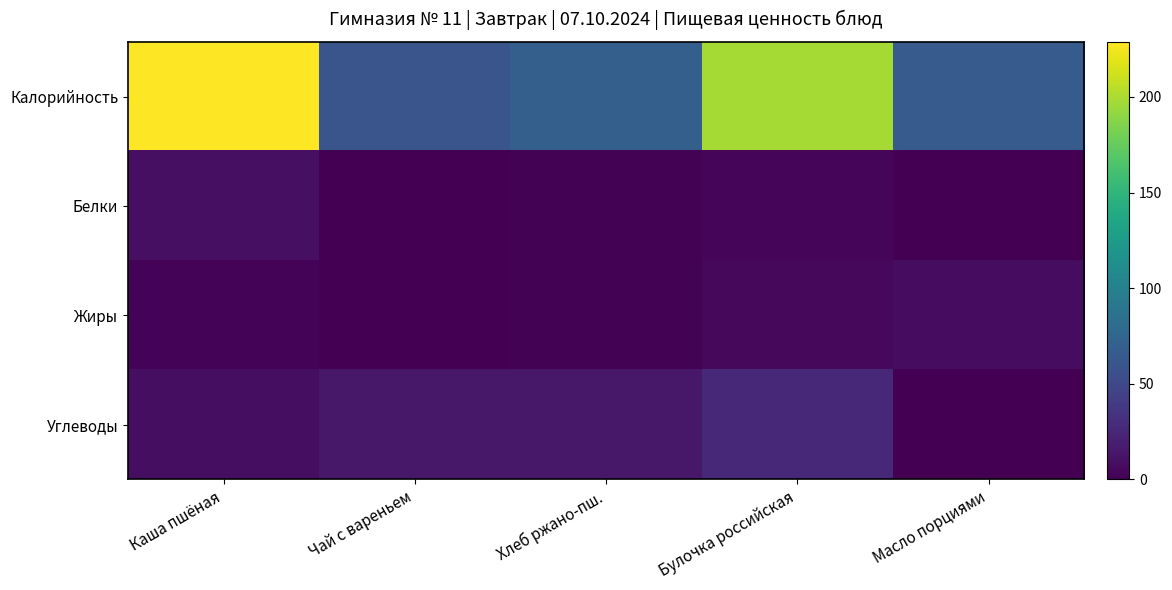

Reading left to right, transcribe all the data shown in this chart.

Калорийность: Каша пшёная=228.8	Чай с вареньем=60.0	Хлеб ржано-пш.=69.0	Булочка российская=198.0	Масло порциями=66.0
Белки: Каша пшёная=9.8	Чай с вареньем=0.1	Хлеб ржано-пш.=1.7	Булочка российская=4.3	Масло порциями=0.1
Жиры: Каша пшёная=2.4	Чай с вареньем=0.0	Хлеб ржано-пш.=1.3	Булочка российская=5.0	Масло порциями=7.2
Углеводы: Каша пшёная=8.7	Чай с вареньем=15.0	Хлеб ржано-пш.=14.8	Булочка российская=25.3	Масло порциями=0.1